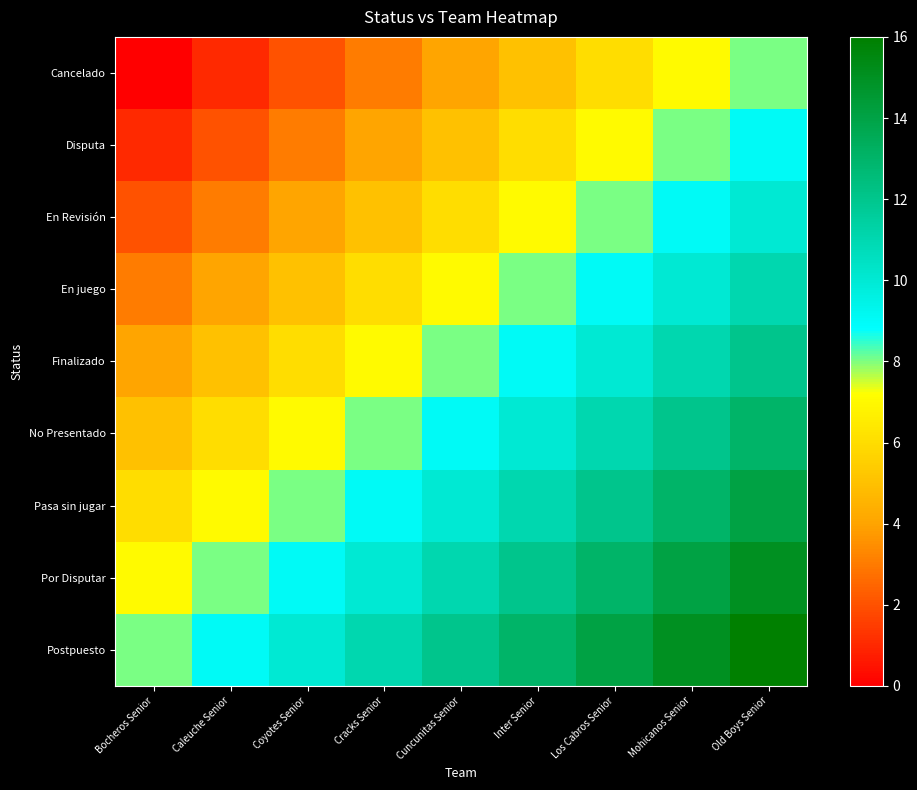

Which series has the widest spread of values?

Cancelado